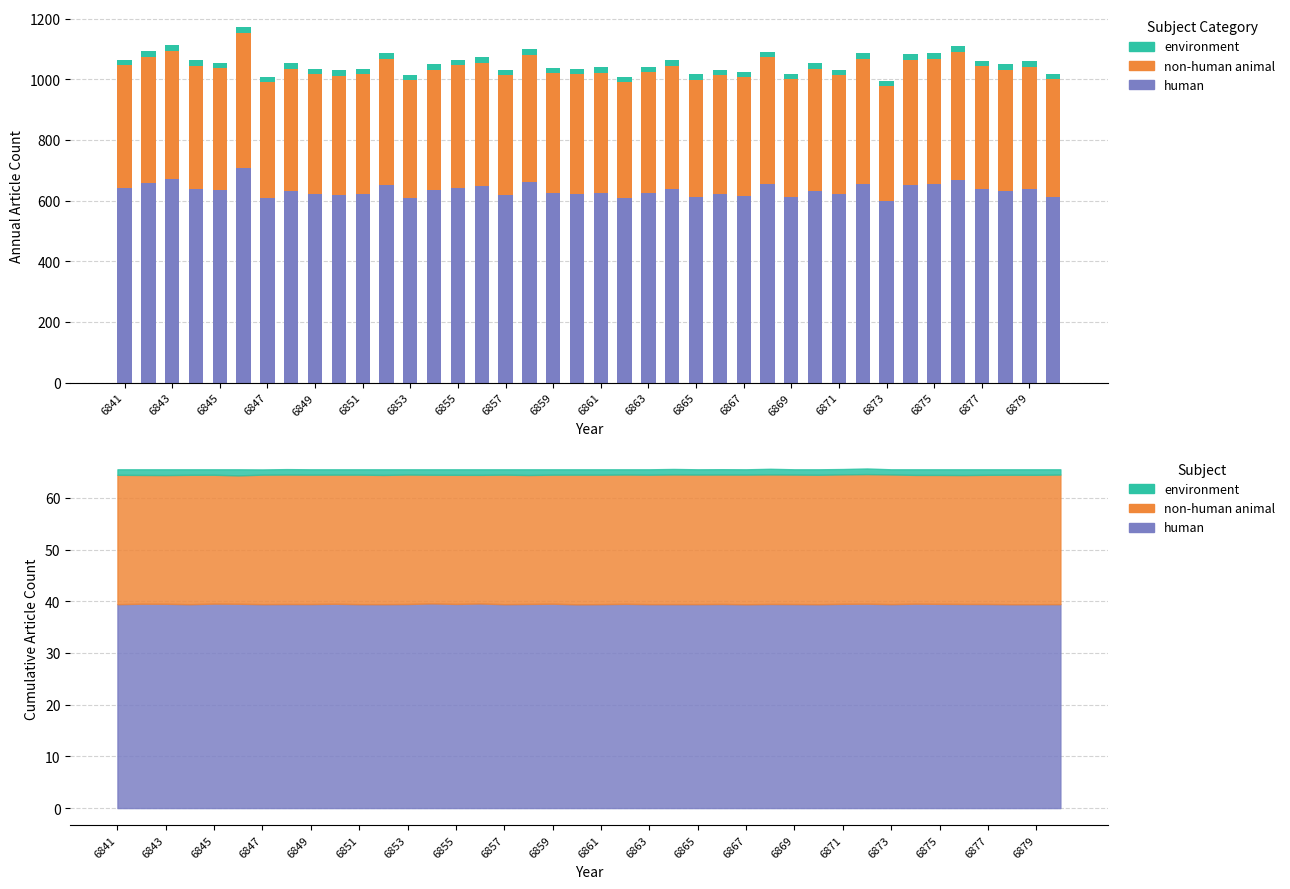

Which series has the largest total across all categories?

human